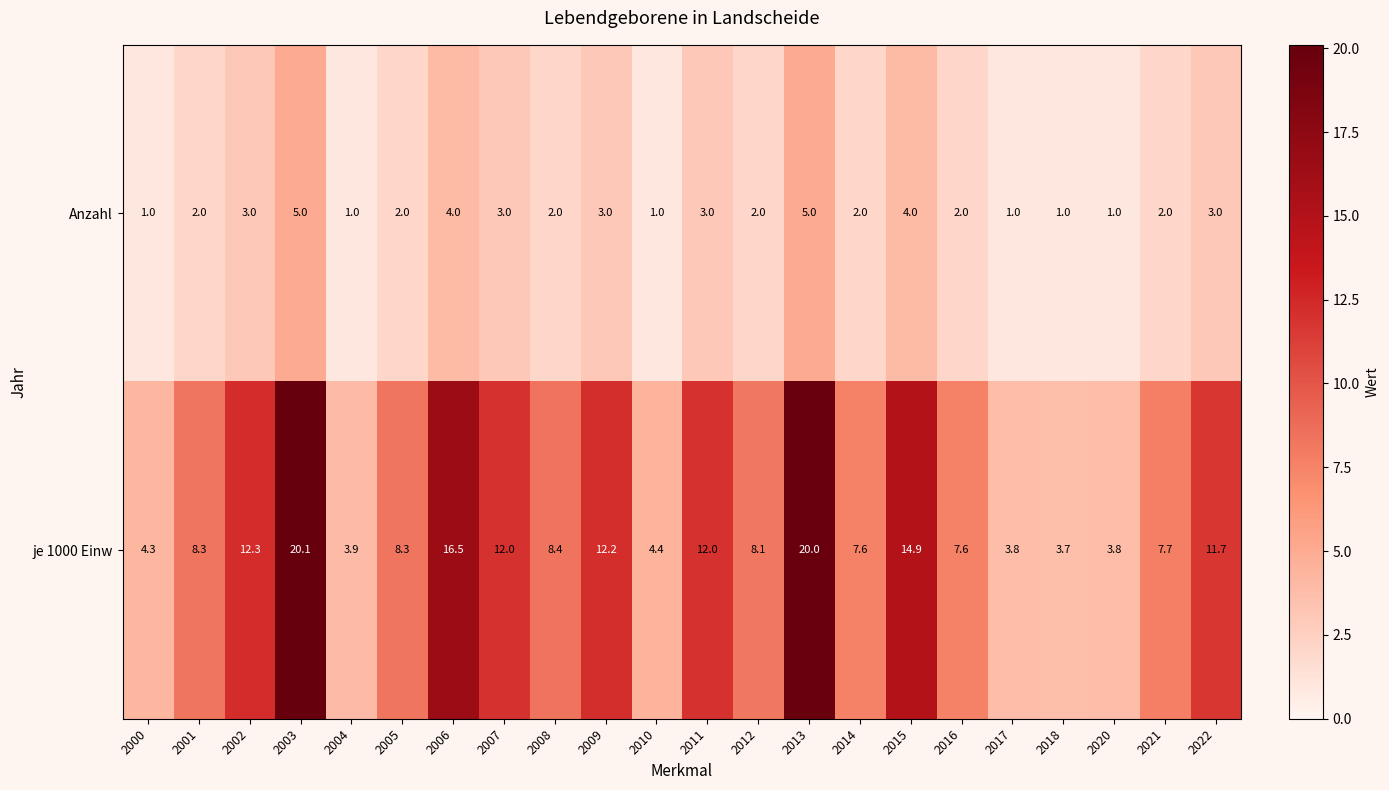

What is the difference between the je 1000 Einw values at 2010 and 2006?

12.1